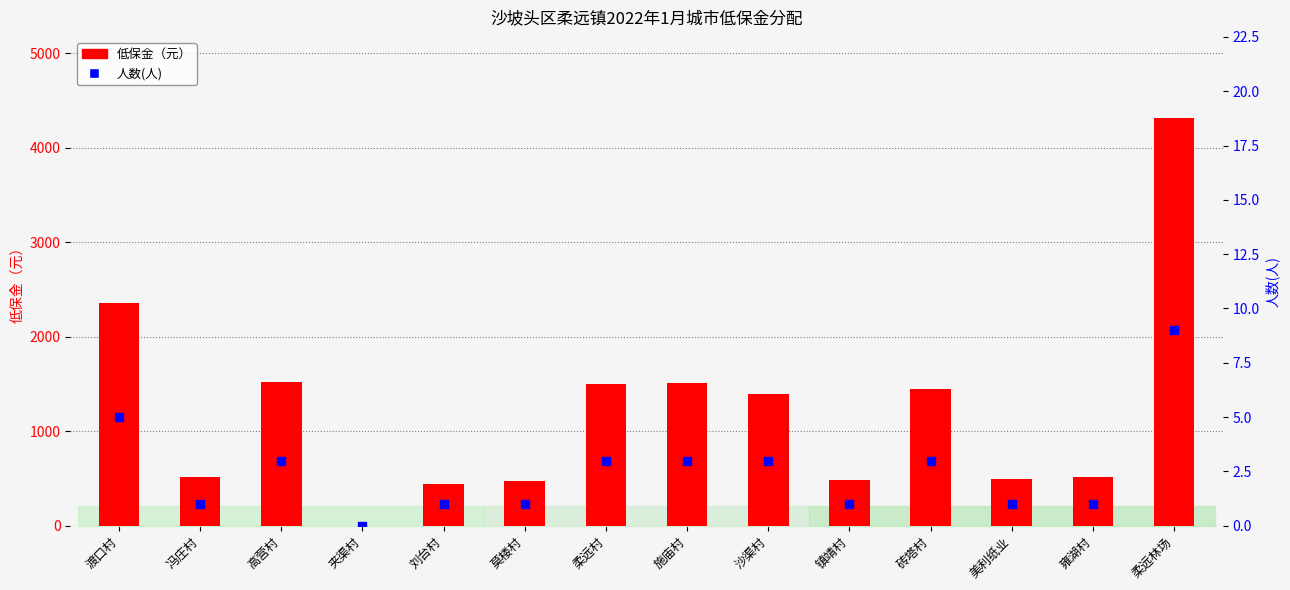

Which series reaches the maximum Y coordinate?

低保金（元）